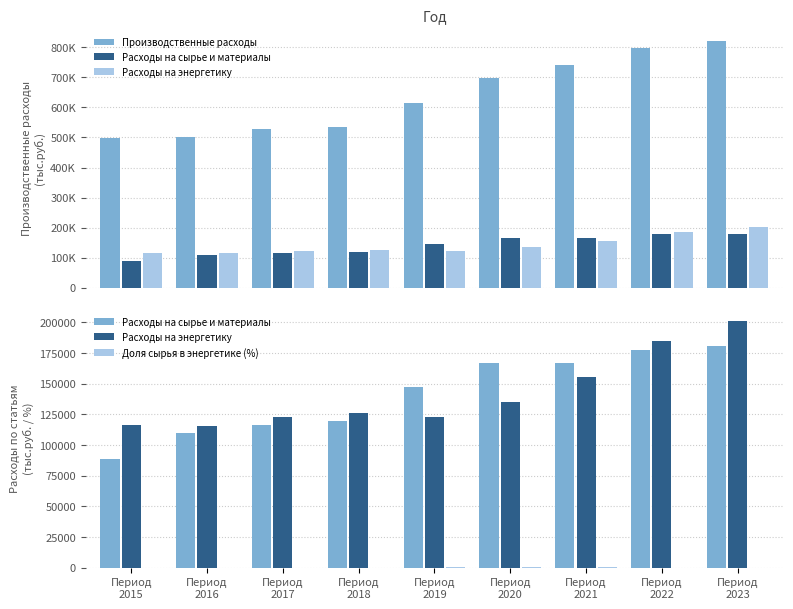

Where is Производственные расходы nearest to the value 659500?

Период
2020